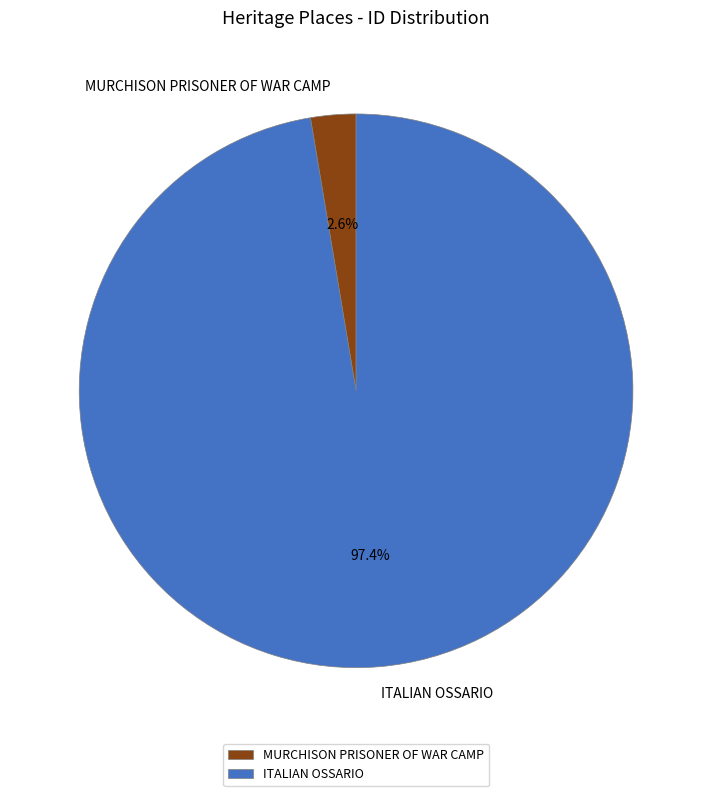

To the nearest percent, what is the difference between the MURCHISON PRISONER OF WAR CAMP and ITALIAN OSSARIO slice percentages?

95%